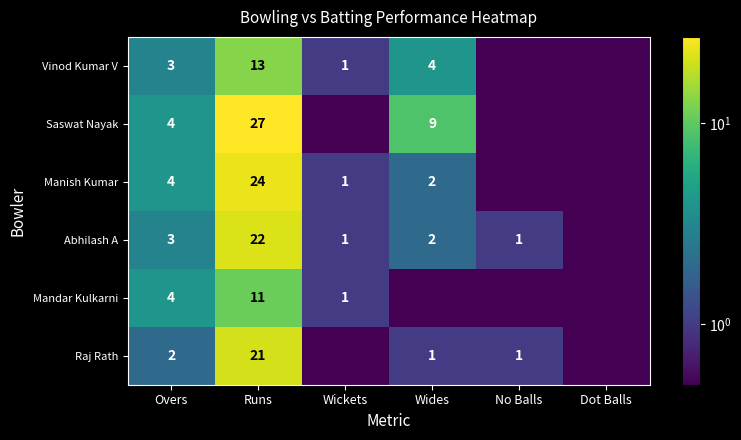

What is the sum of the Raj Rath values at No Balls and Runs?

22.0